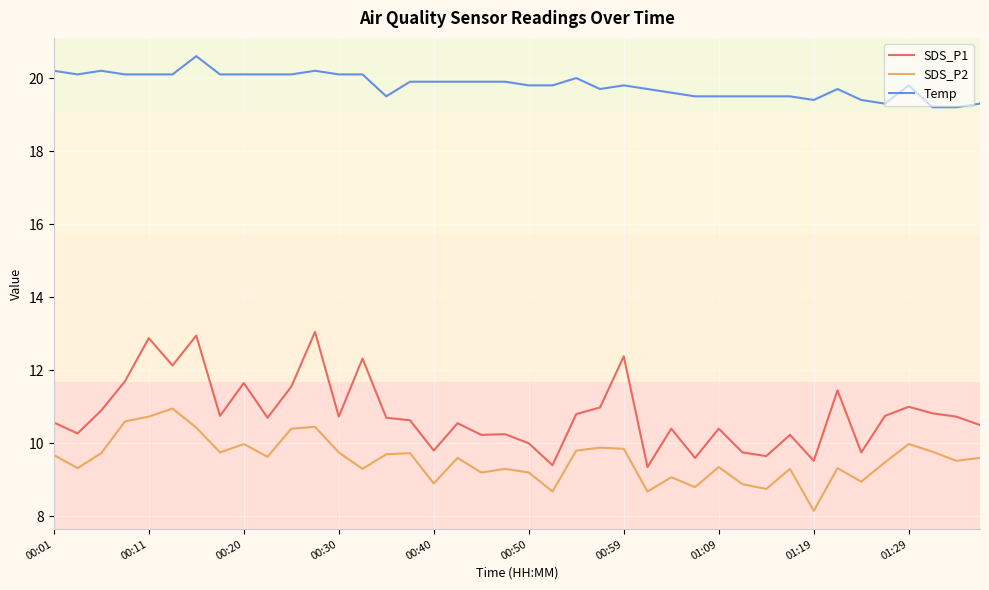

True or false: Temp and SDS_P2 cross at least once.

False